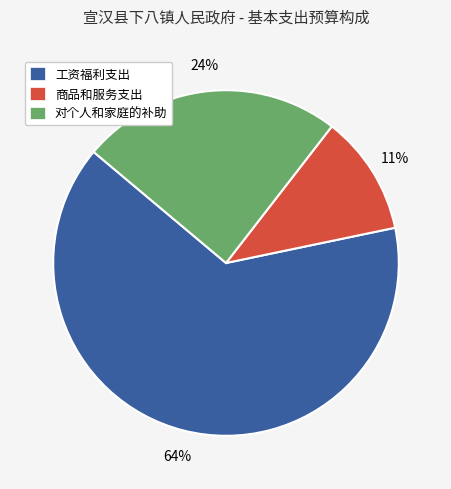

True or false: 对个人和家庭的补助 accounts for 10% of the total.

False